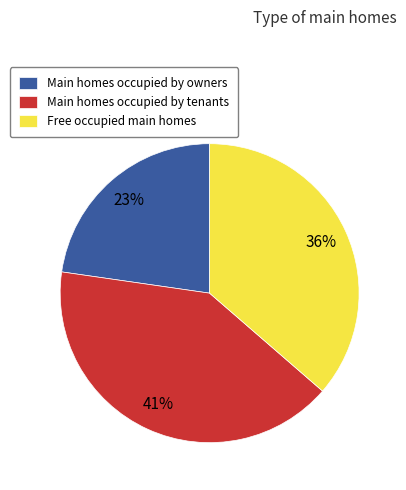

Between Main homes occupied by owners and Free occupied main homes, which is larger?

Free occupied main homes